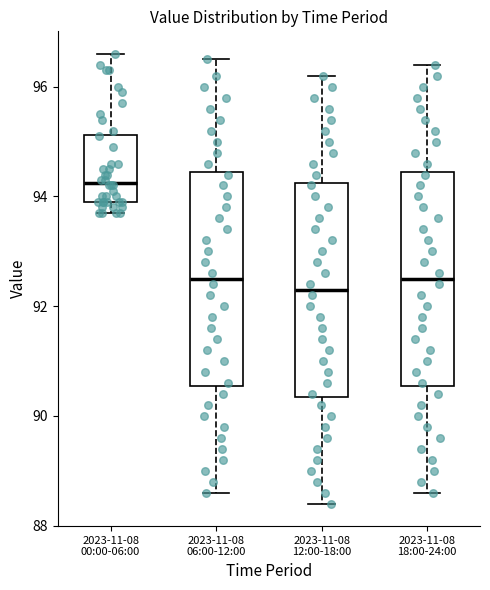

Which box's median line is the highest?

2023-11-08 00:00-06:00